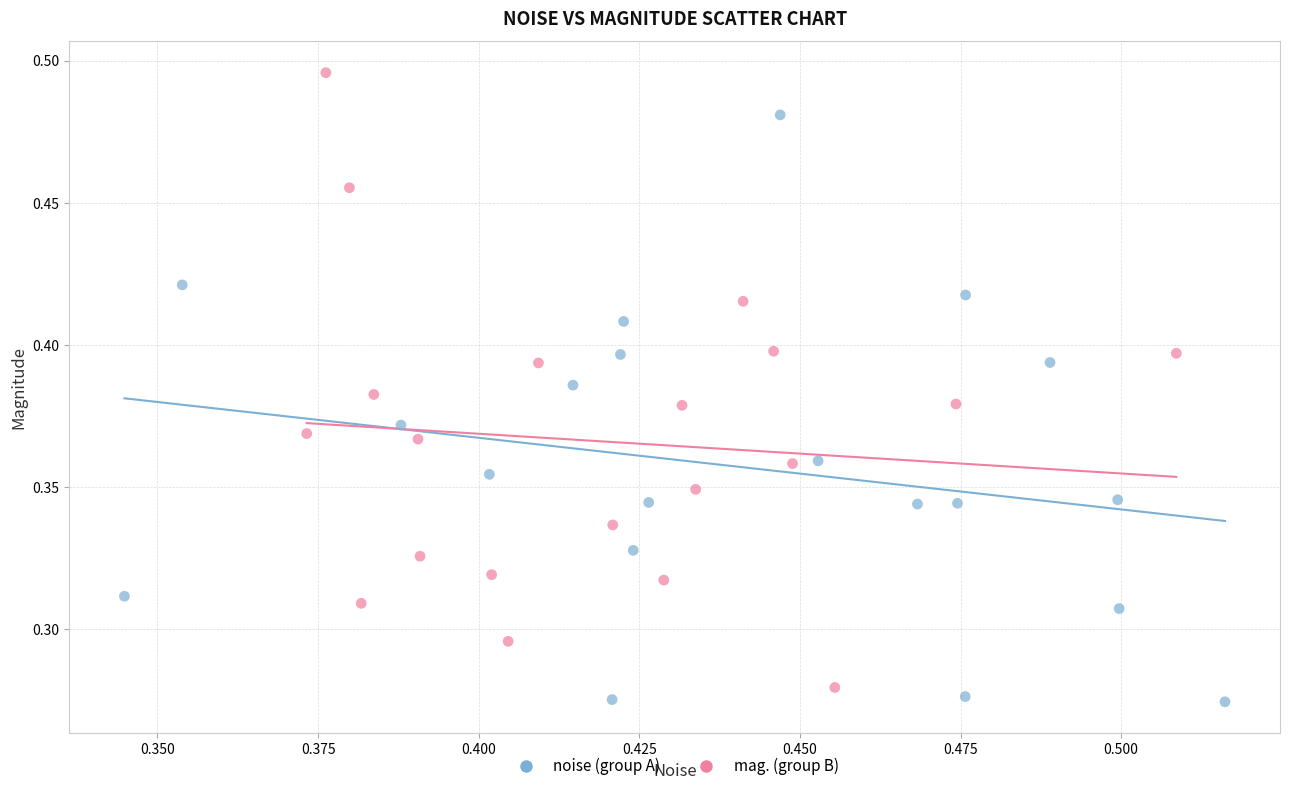

Which series contains the highest Y value?

mag. (group B)